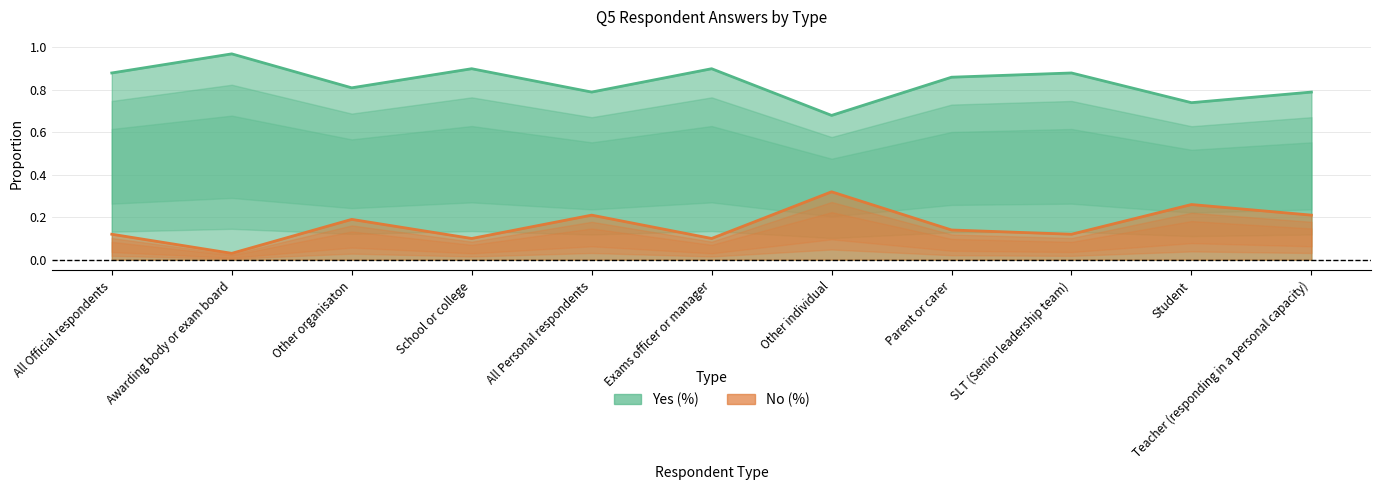

What is the sum of the Yes (%) values at Awarding body or exam board and Exams officer or manager?

0.1